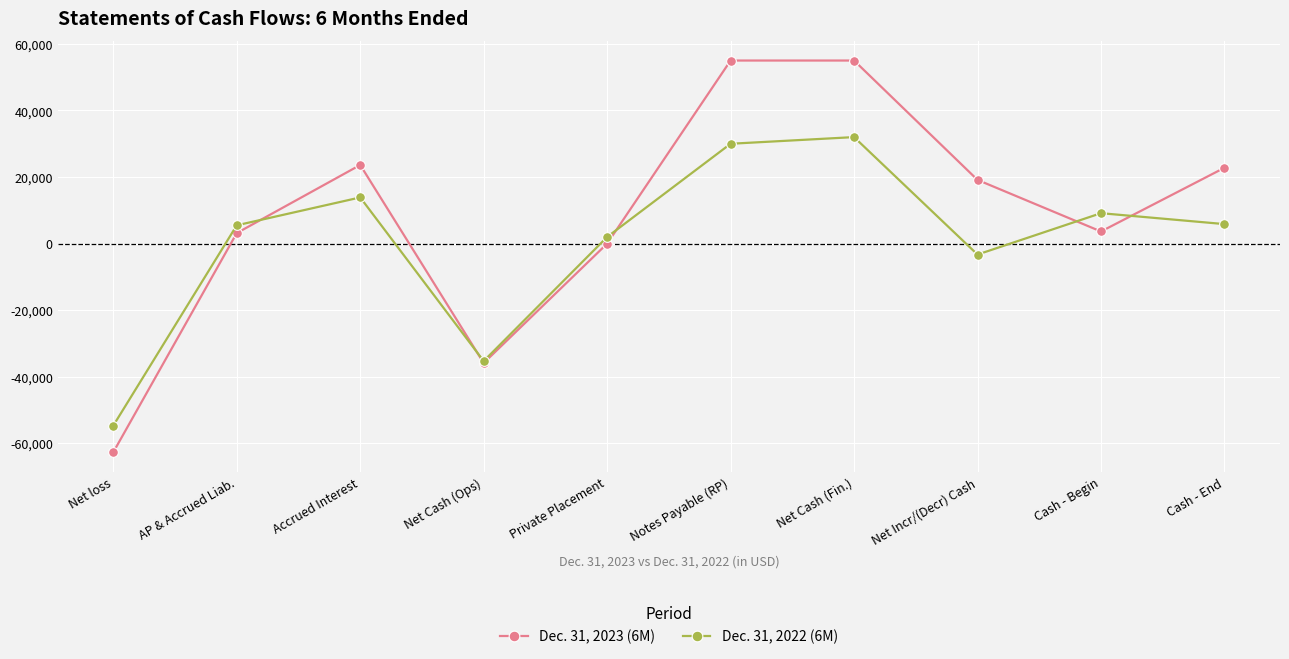

Which series has the largest total across all categories?

Dec. 31, 2023 (6M)